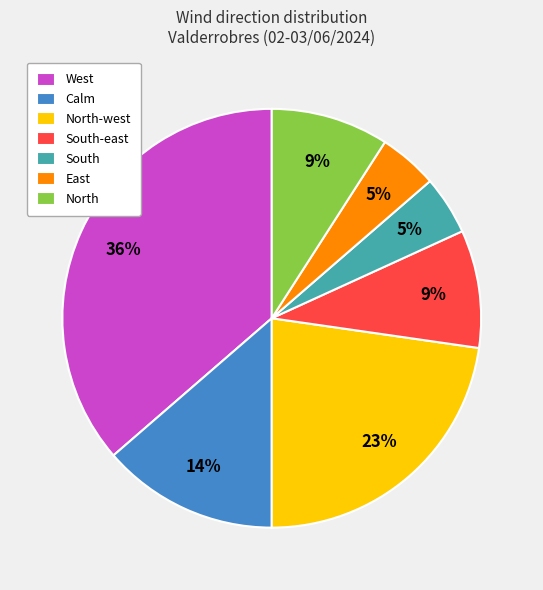

Is there a majority slice in this chart?

No